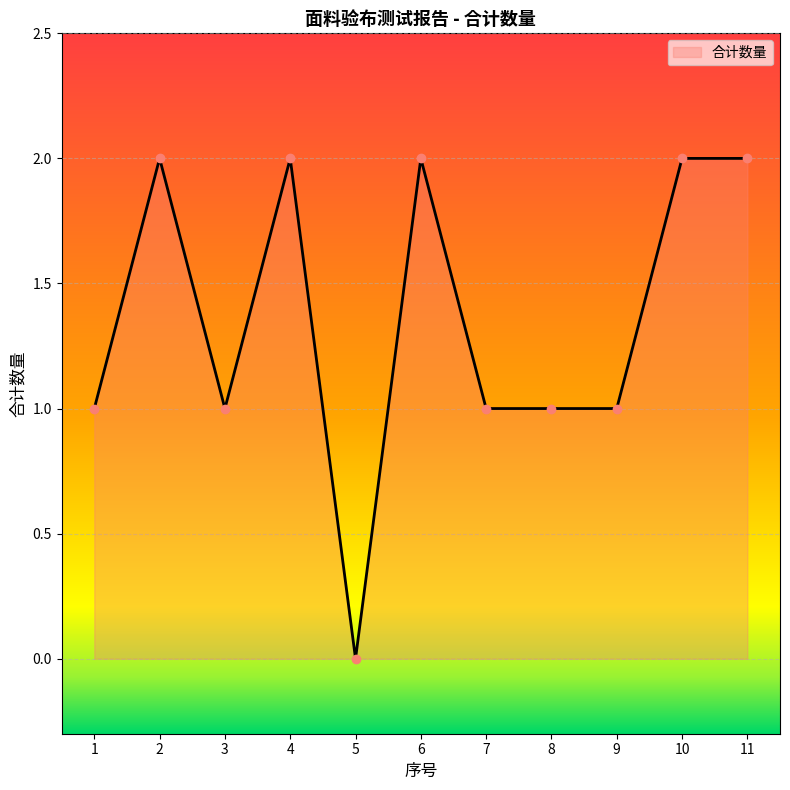

The value at 7 is 1. True or false?

True